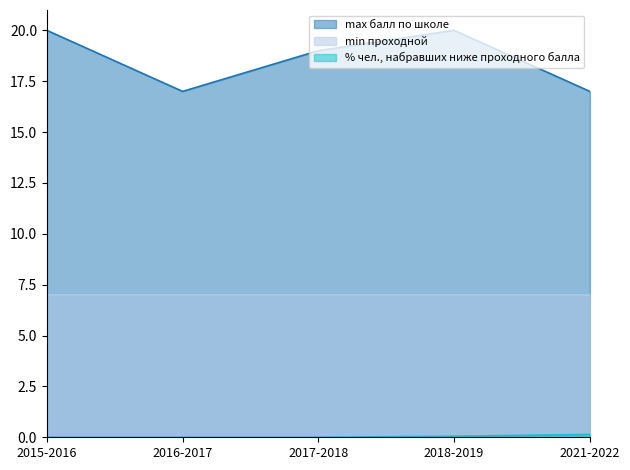

What is the difference between the second highest and second lowest values in the max балл по школе series?

3.0